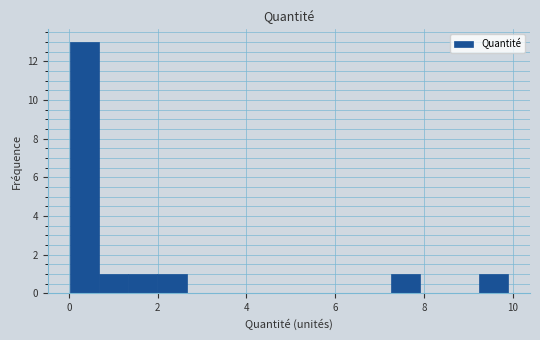

Read against the x-axis, roughly where is the centre of the tallest bar?

0.4